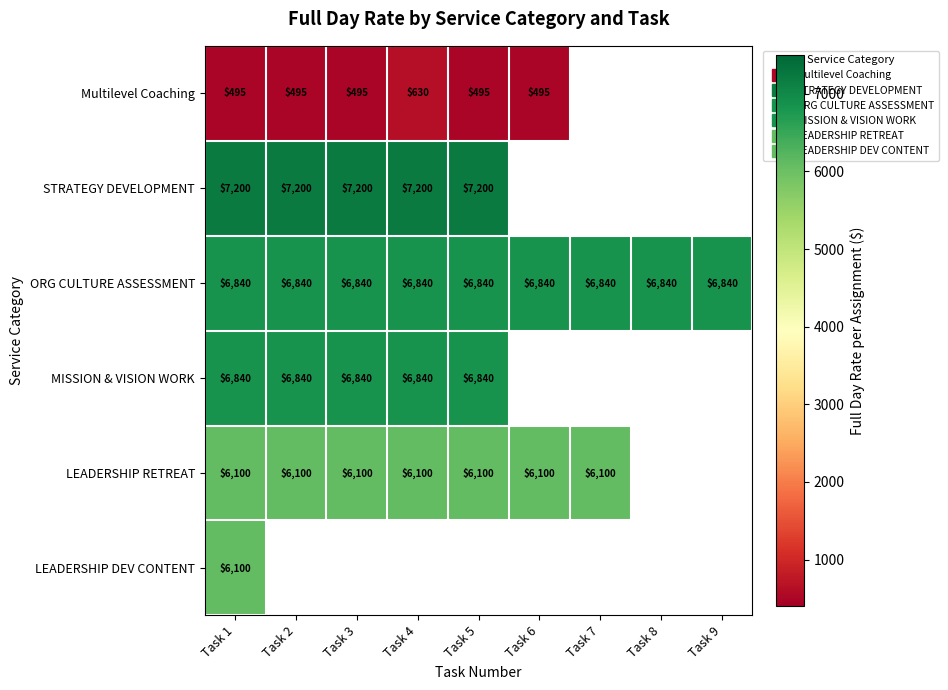

What is the spread (max minus min) of values at Task 1?

6705.0